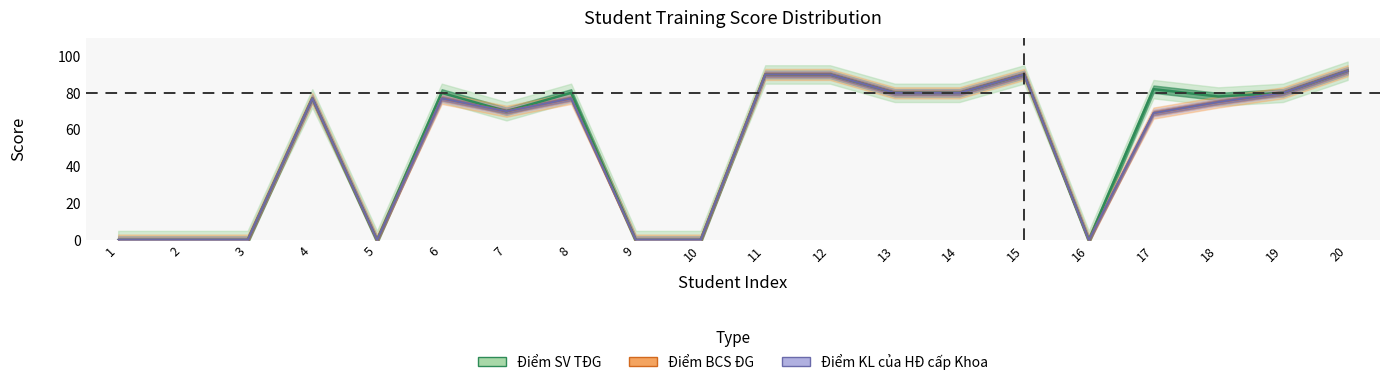

What is the value of the Điểm SV TĐG point at the 20th from the left?

92